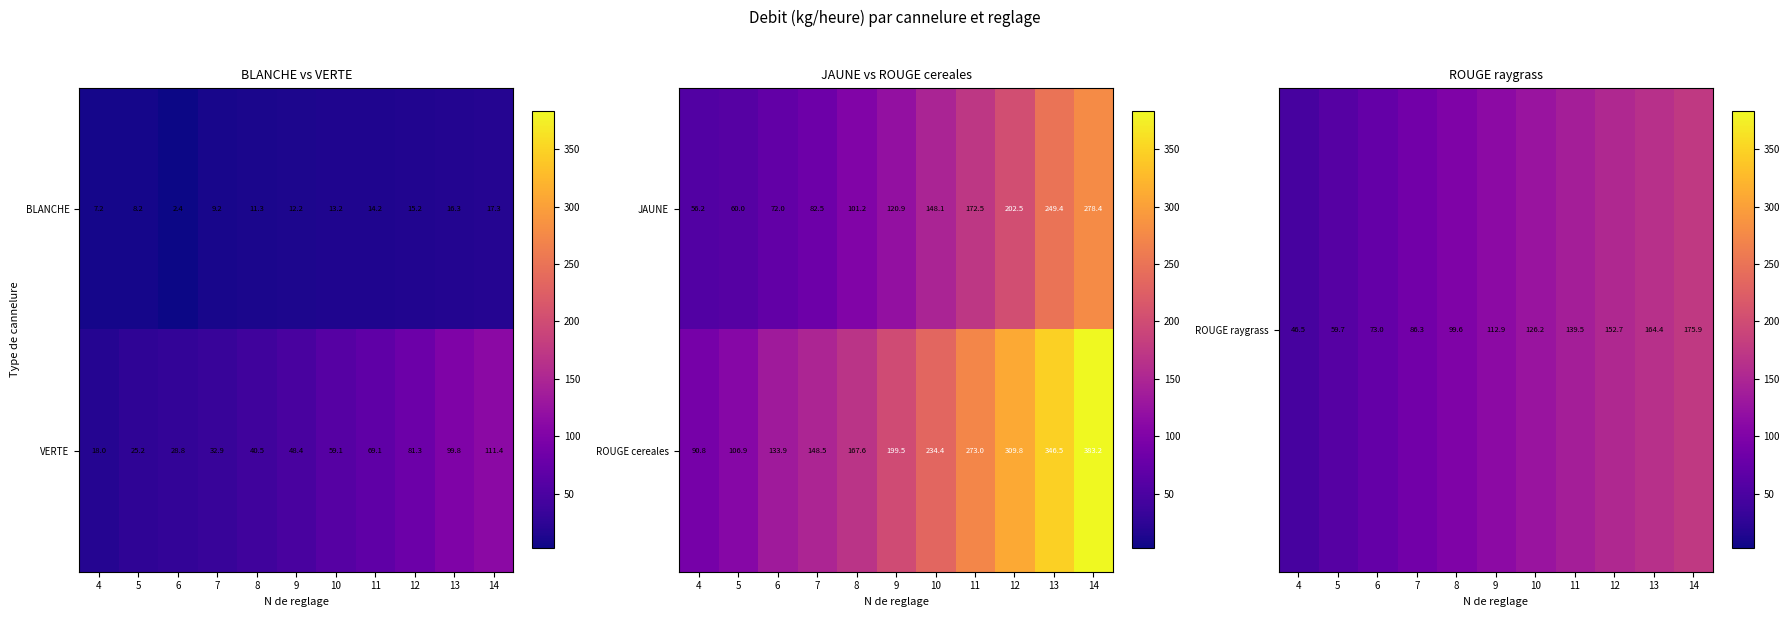

What is the maximum value shown in the chart?

383.2